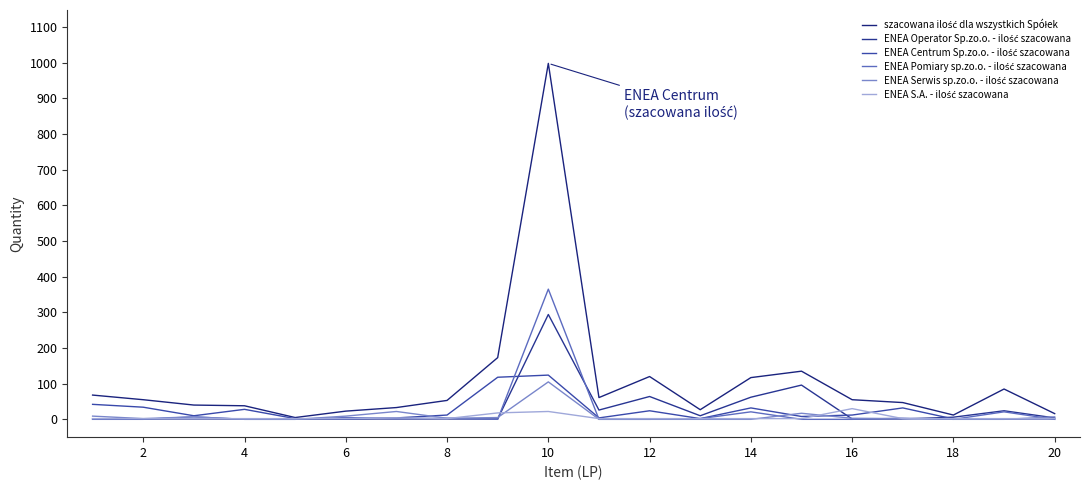

Is this an area chart (filled region under the line)?

No